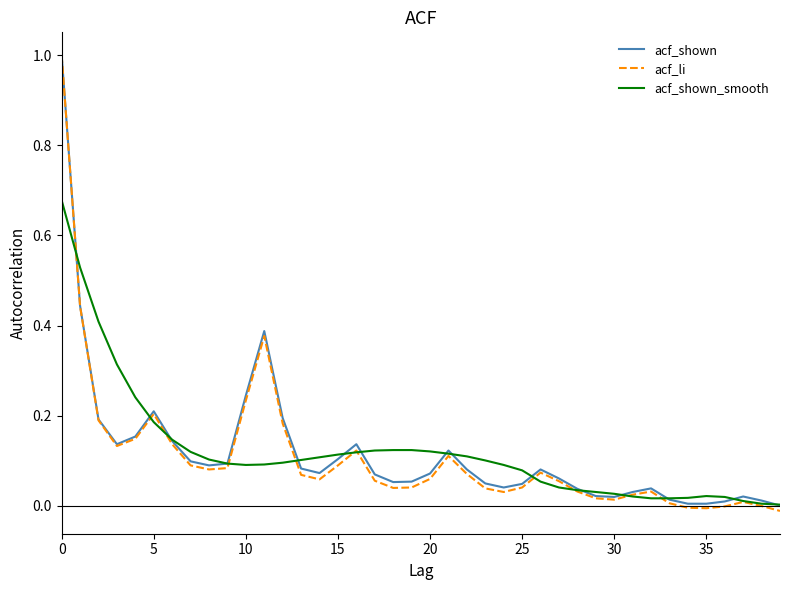

How many series are shown in this chart?

3